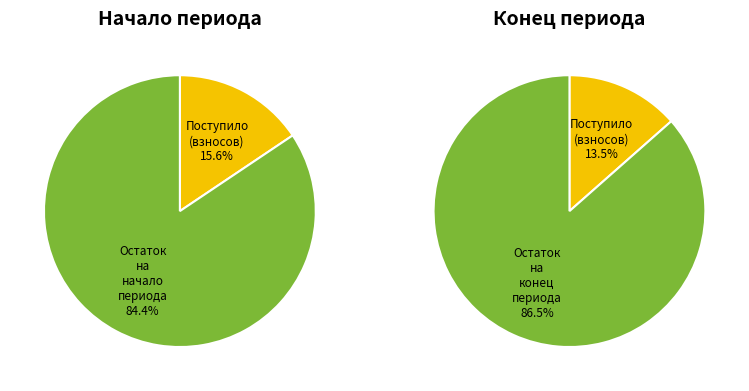

Which slice is the largest?

Остаток на конец периода